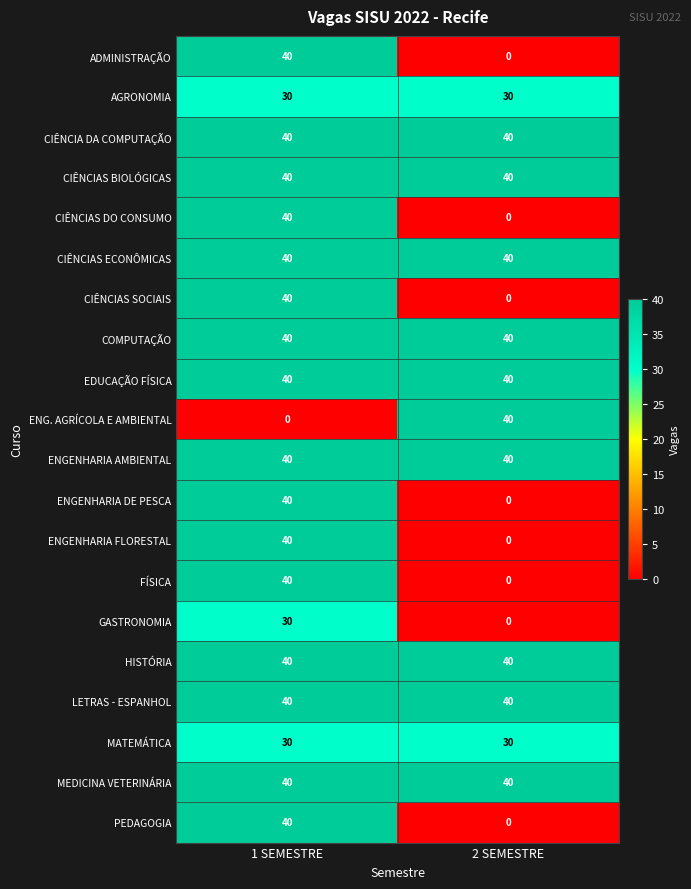

What is the sum of the MATEMÁTICA values at 1 SEMESTRE and 2 SEMESTRE?

60